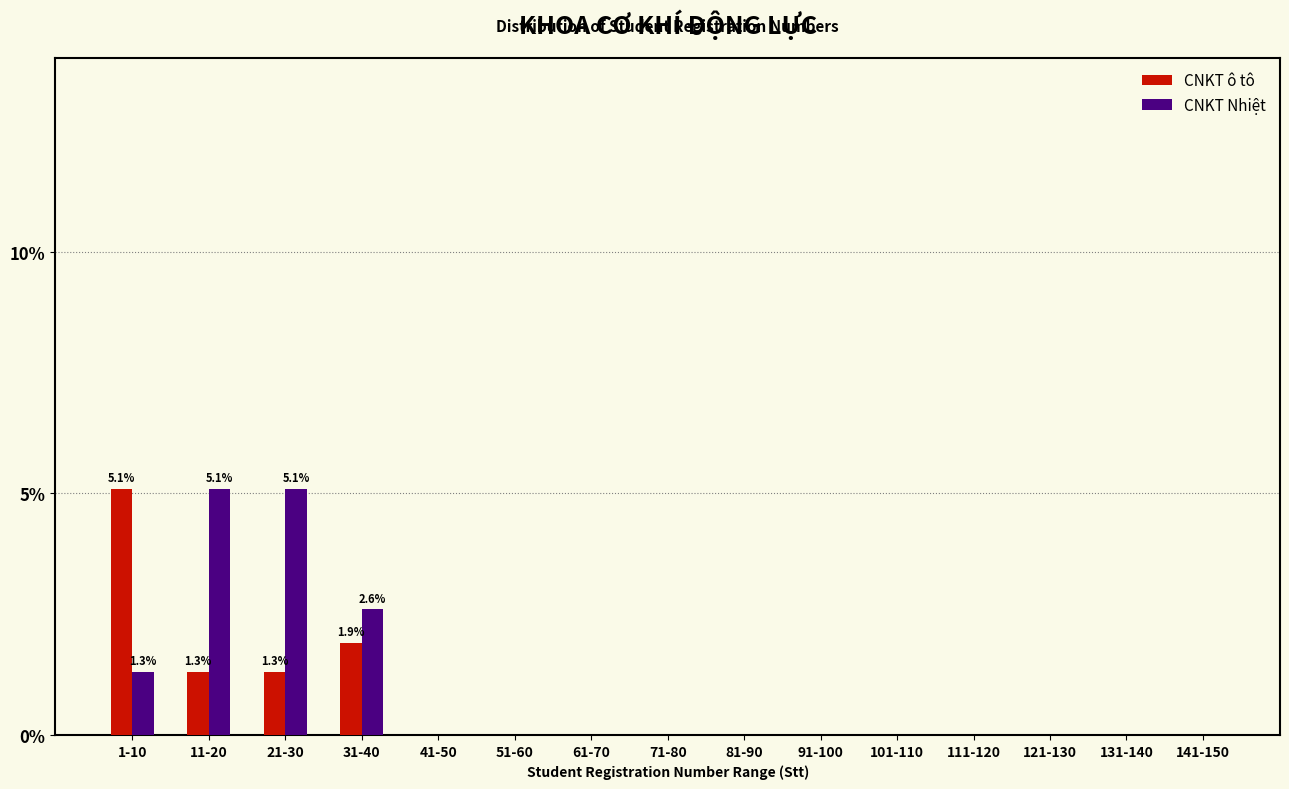

Reading left to right, what are all the values shown in this chart?

CNKT ô tô: 1-10=5.1	11-20=1.3	21-30=1.3	31-40=1.9	41-50=0.0	51-60=0.0	61-70=0.0	71-80=0.0	81-90=0.0	91-100=0.0	101-110=0.0	111-120=0.0	121-130=0.0	131-140=0.0	141-150=0.0
CNKT Nhiệt: 1-10=1.3	11-20=5.1	21-30=5.1	31-40=2.6	41-50=0.0	51-60=0.0	61-70=0.0	71-80=0.0	81-90=0.0	91-100=0.0	101-110=0.0	111-120=0.0	121-130=0.0	131-140=0.0	141-150=0.0